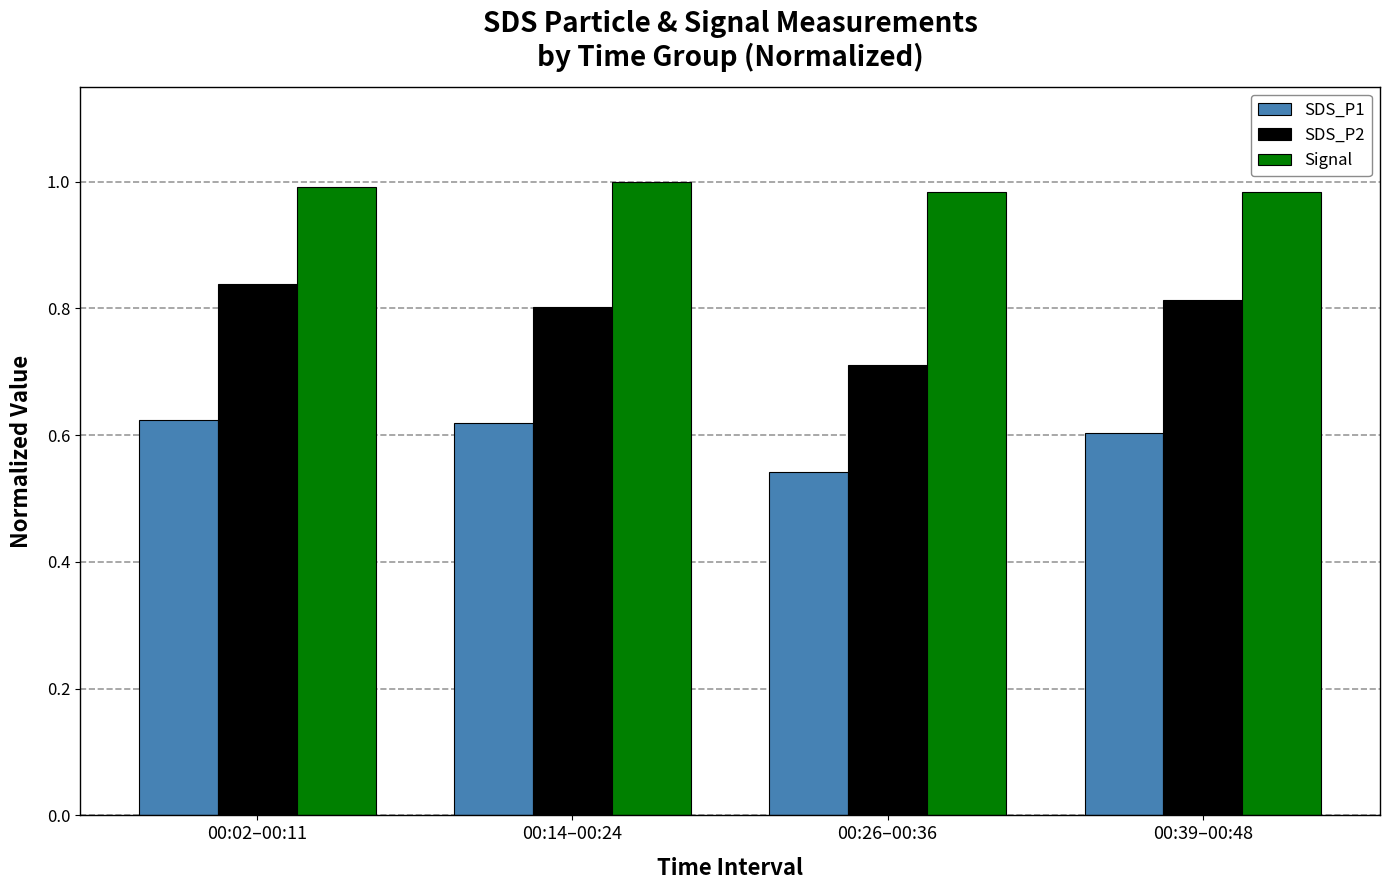

Is the value of SDS_P2 at 00:39–00:48 greater than the value of SDS_P1 at 00:02–00:11?

Yes